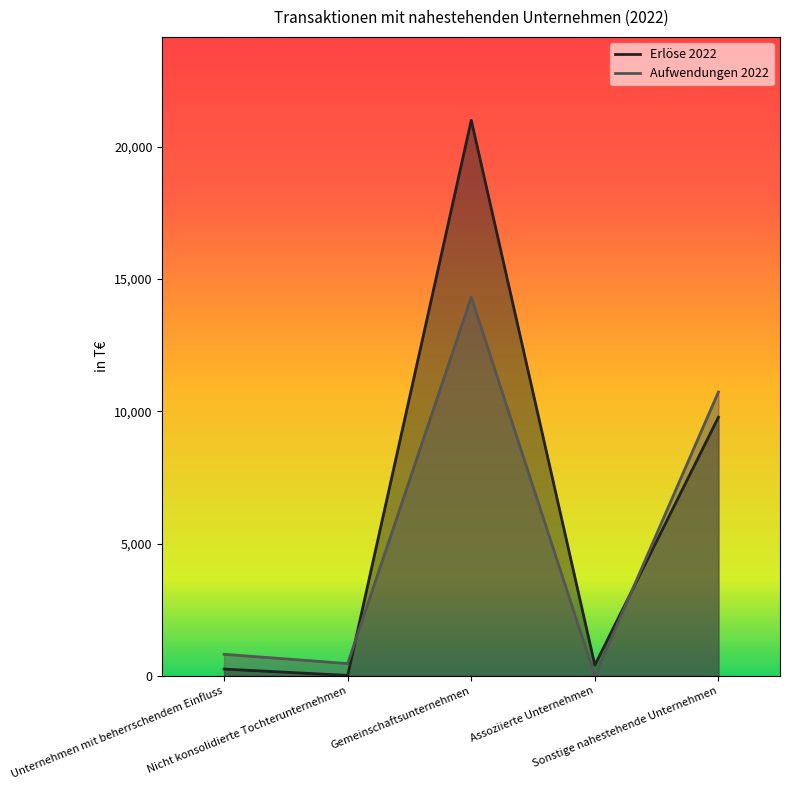

Reading left to right, list all the values displayed in this chart.

Erlöse 2022: Unternehmen mit beherrschendem Einfluss=262	Nicht konsolidierte Tochterunternehmen=22	Gemeinschaftsunternehmen=21004	Assoziierte Unternehmen=410	Sonstige nahestehende Unternehmen=9781
Aufwendungen 2022: Unternehmen mit beherrschendem Einfluss=821	Nicht konsolidierte Tochterunternehmen=470	Gemeinschaftsunternehmen=14314	Assoziierte Unternehmen=4	Sonstige nahestehende Unternehmen=10734